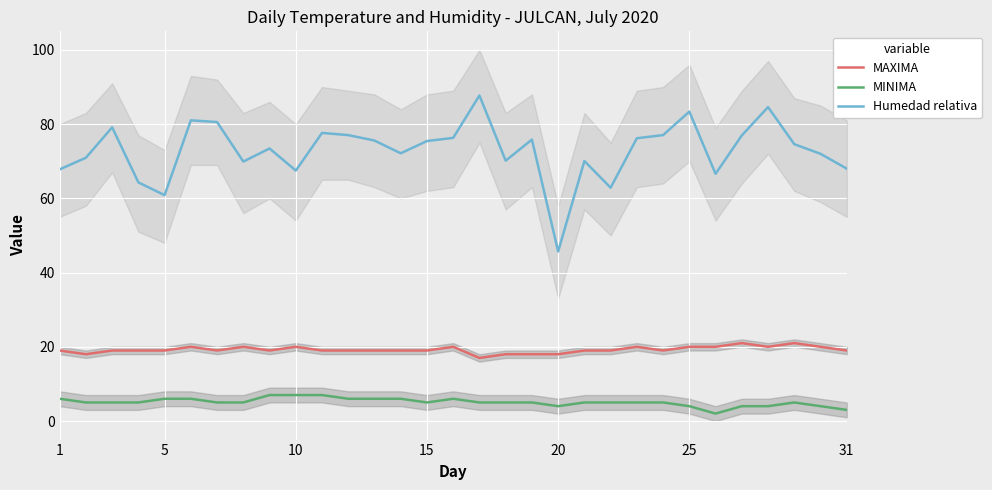

True or false: Humedad relativa and MAXIMA intersect in this chart.

False